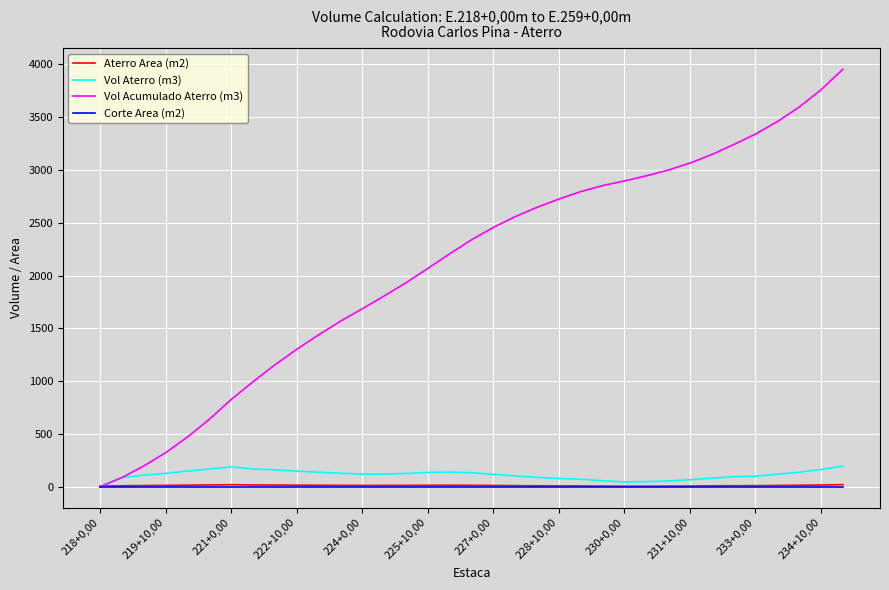

What is the maximum value for Vol Acumulado Aterro (m3)?

3953.7